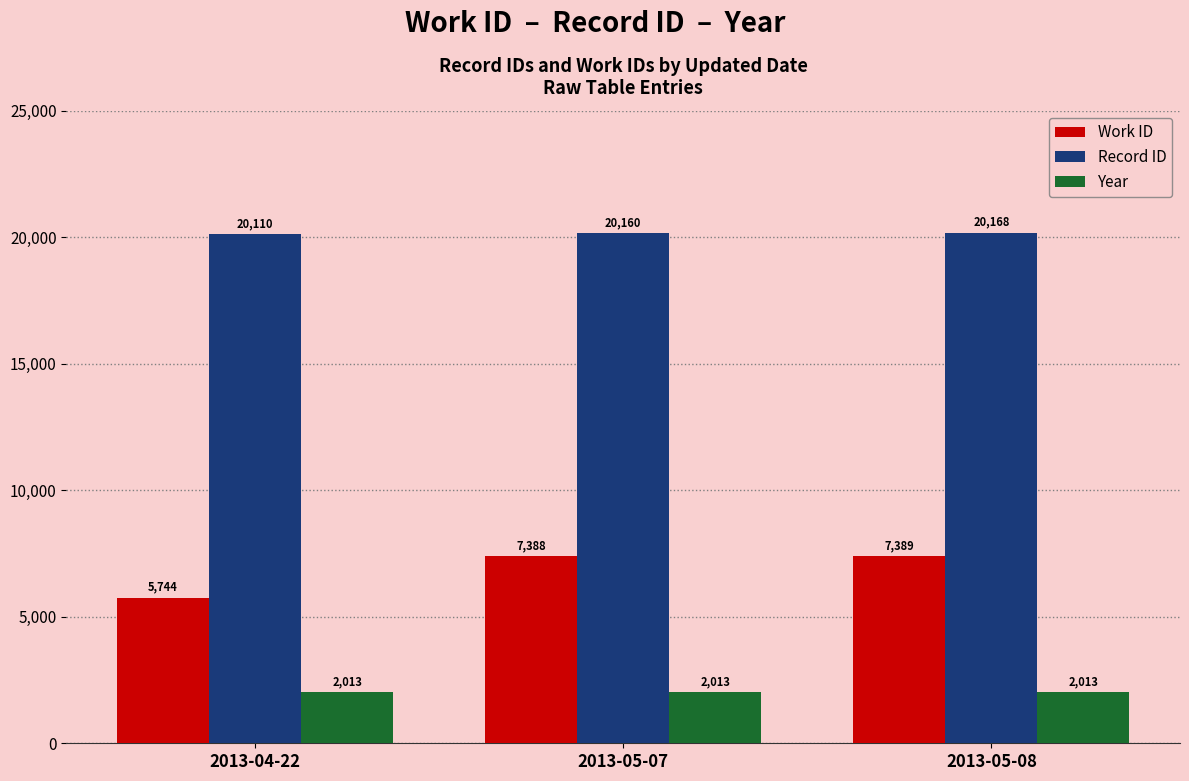

Is the value of Work ID at 2013-04-22 greater than the value of Year at 2013-05-08?

Yes